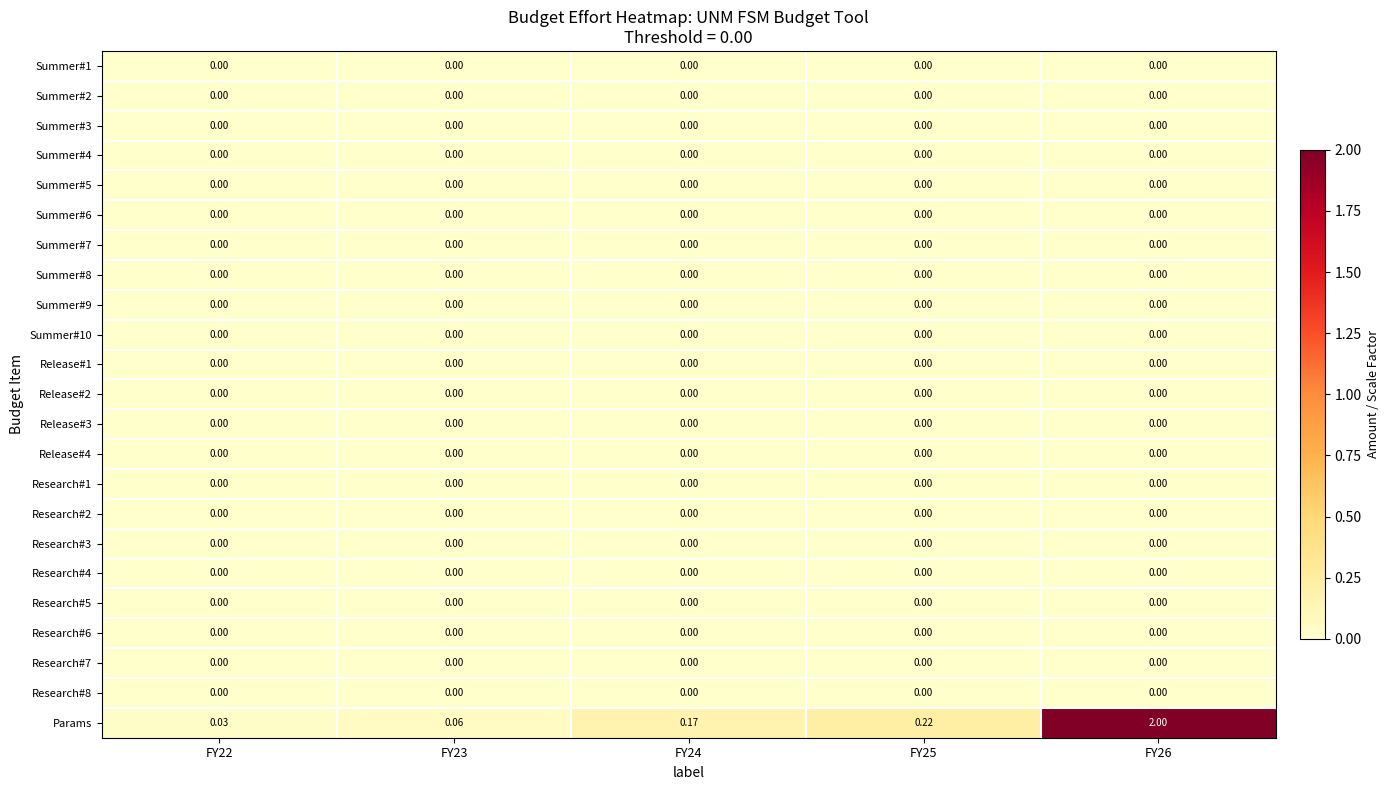

Which series has the largest range (max minus min)?

Params